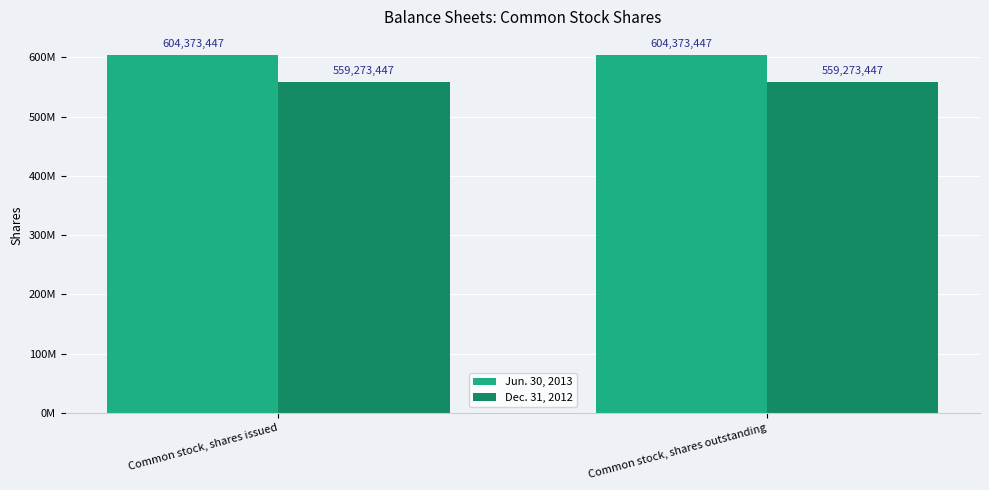

Are the bars horizontal?

No